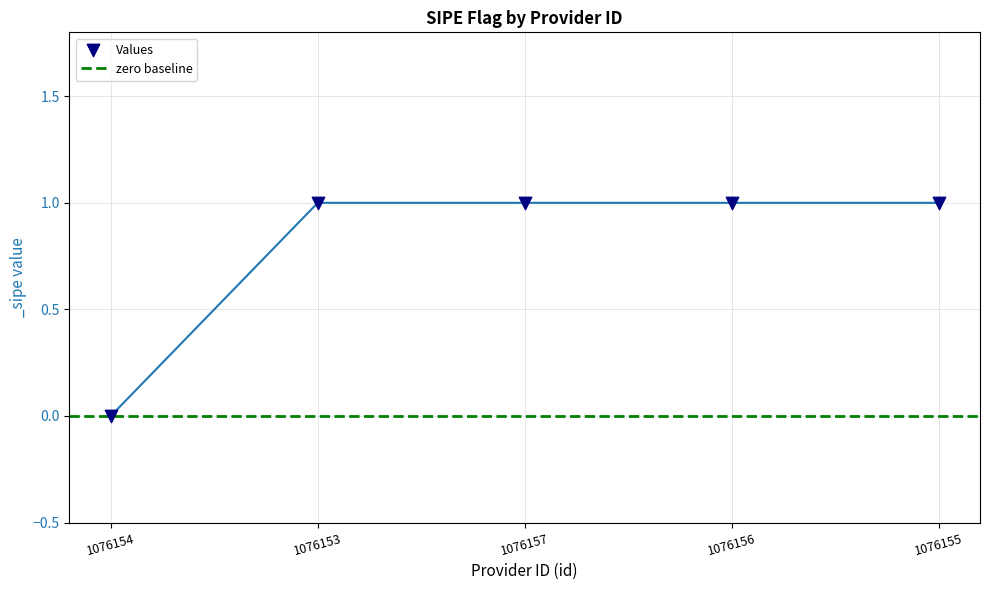

What is the ratio of the value at 1076155 to the value at 1076157?

1.0